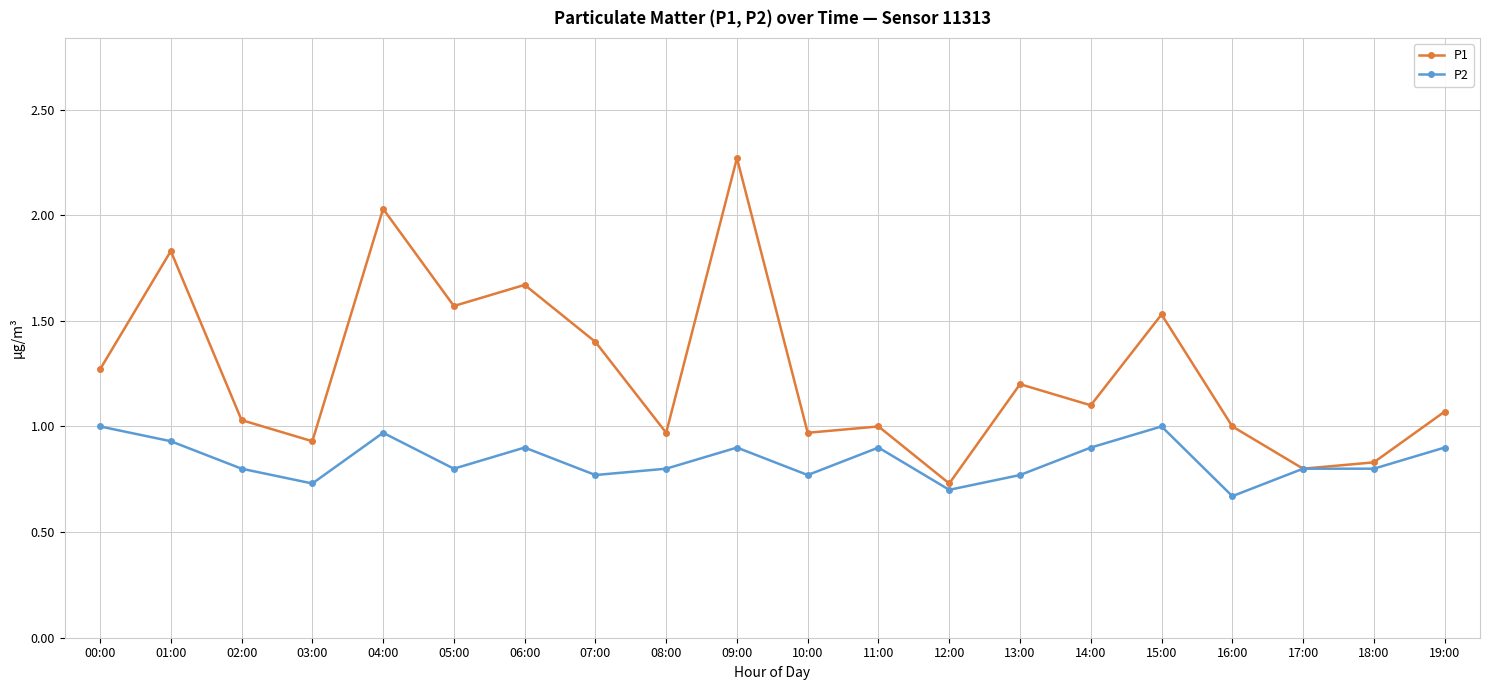

Which category has the lowest value across all series?

16:00